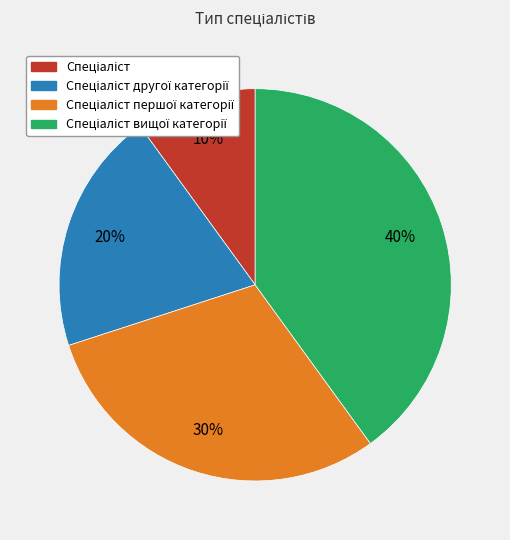

To the nearest percent, what is the difference between the largest and smallest slice percentages?

30%